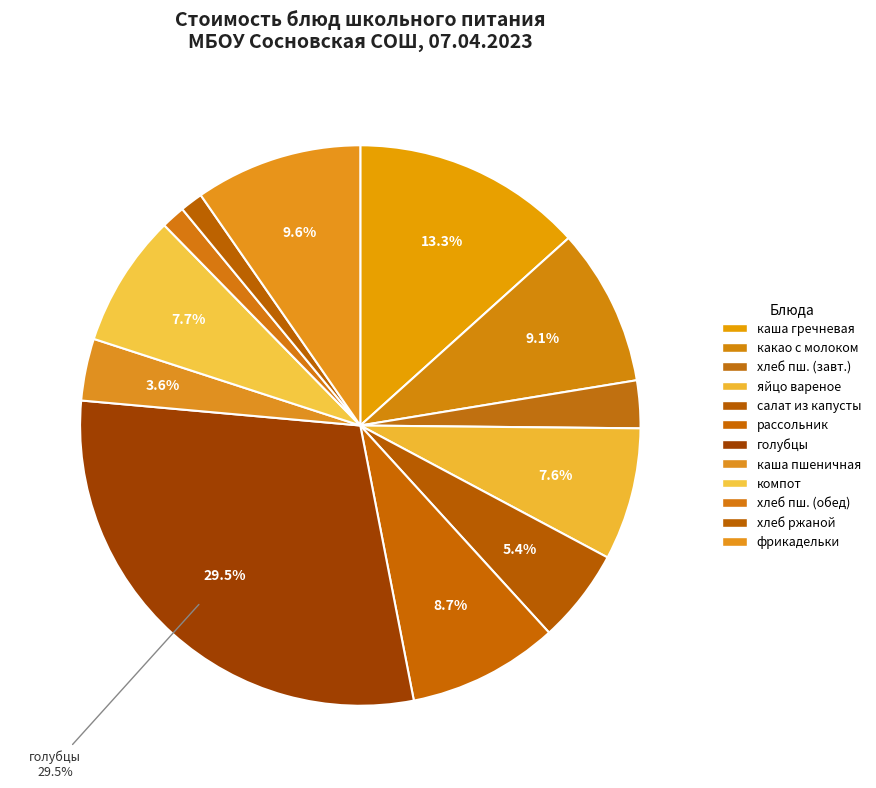

Count the number of slices in the pie.

12